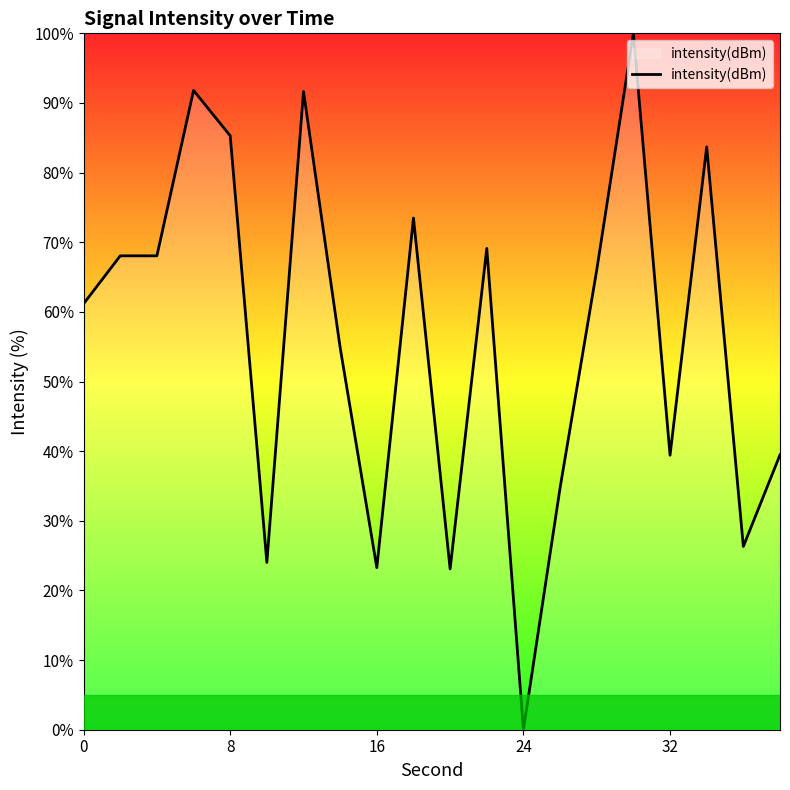

What is the maximum value shown in the chart?

100.0